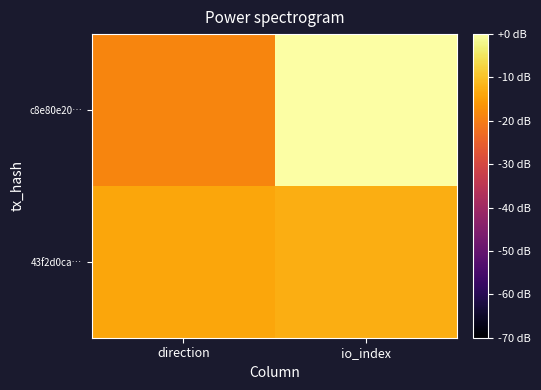

Which series changed the most between direction and io_index?

c8e80e20…